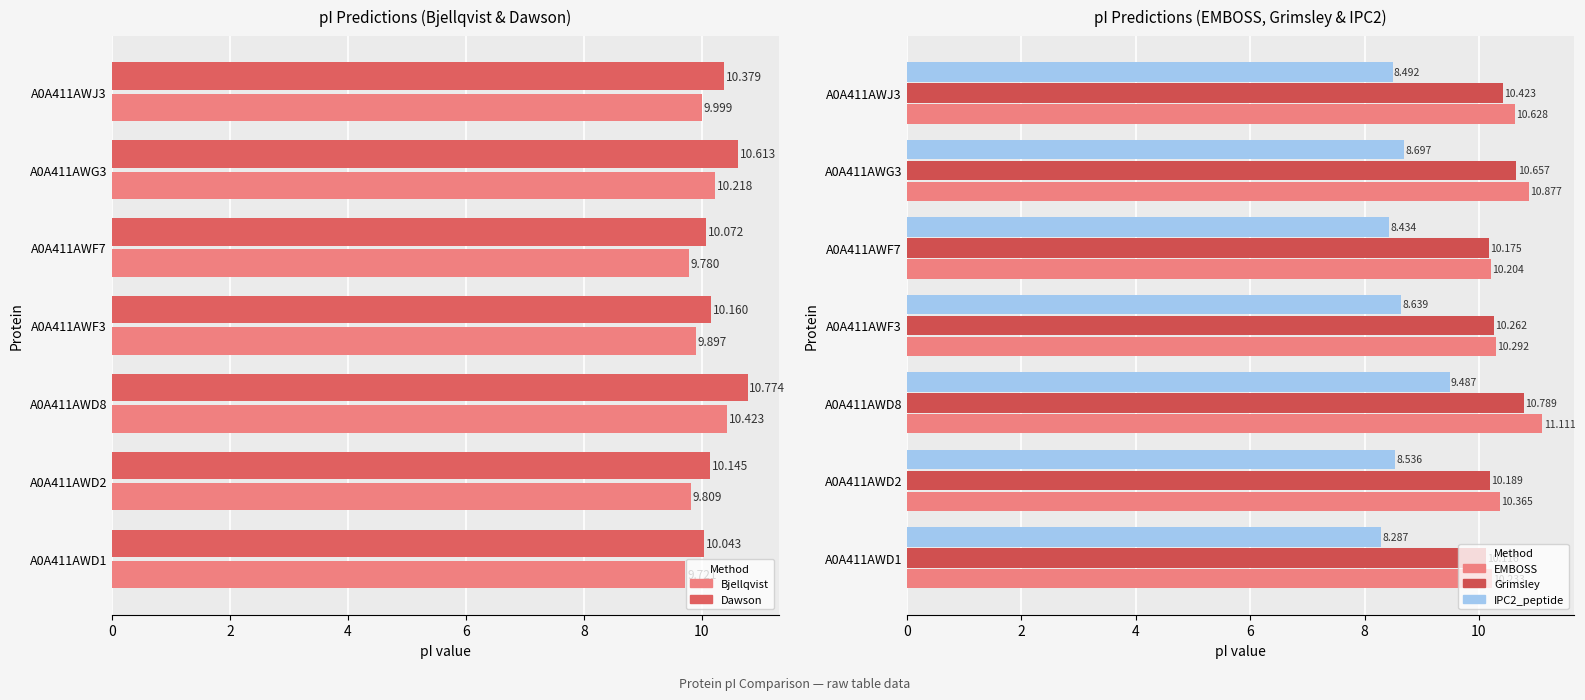

How many bars are there in total?

35